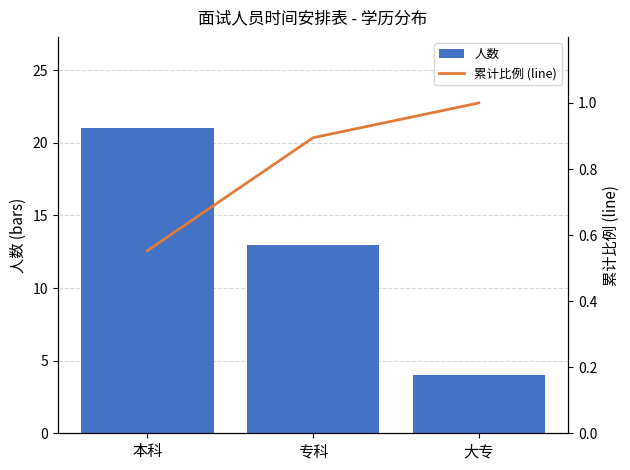

At which category is the sum across all series the highest?

本科